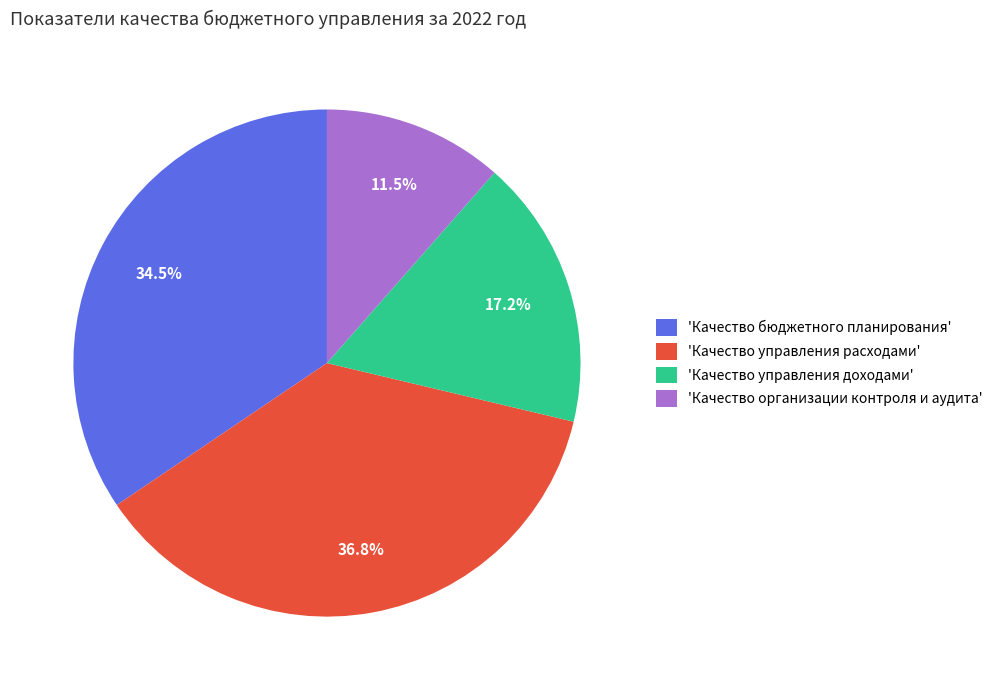

Rank the categories by value from lowest to highest.

'Качество организации контроля и аудита', 'Качество управления доходами', 'Качество бюджетного планирования', 'Качество управления расходами'